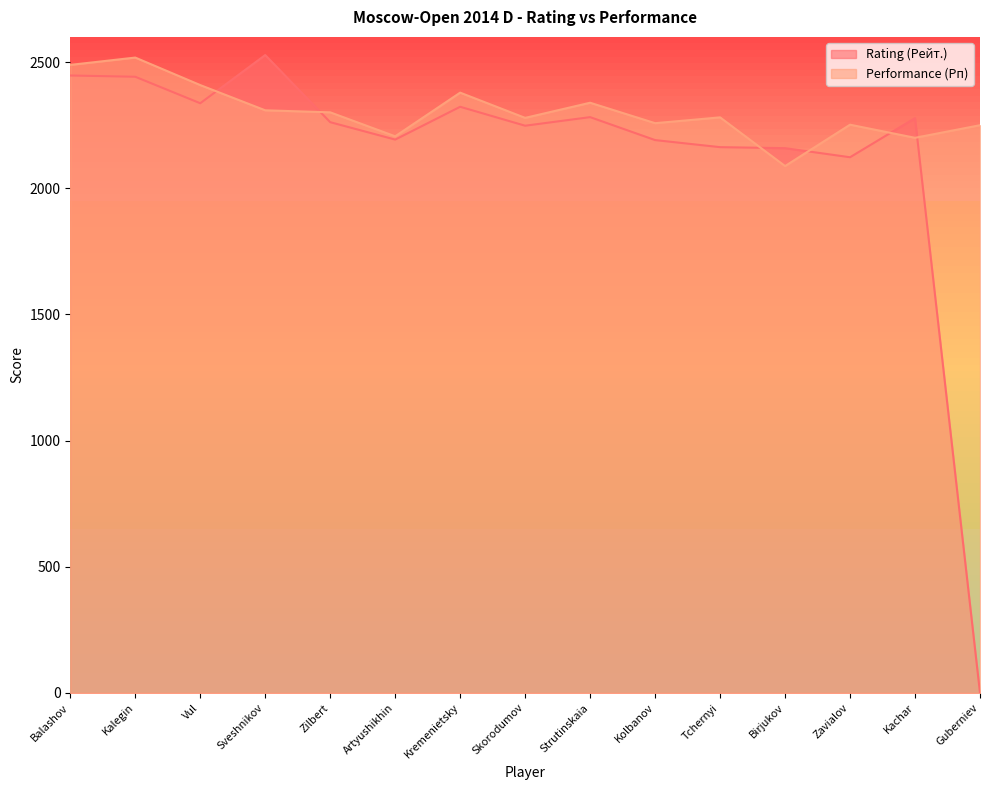

Which series has the largest total across all categories?

Performance (Рп)